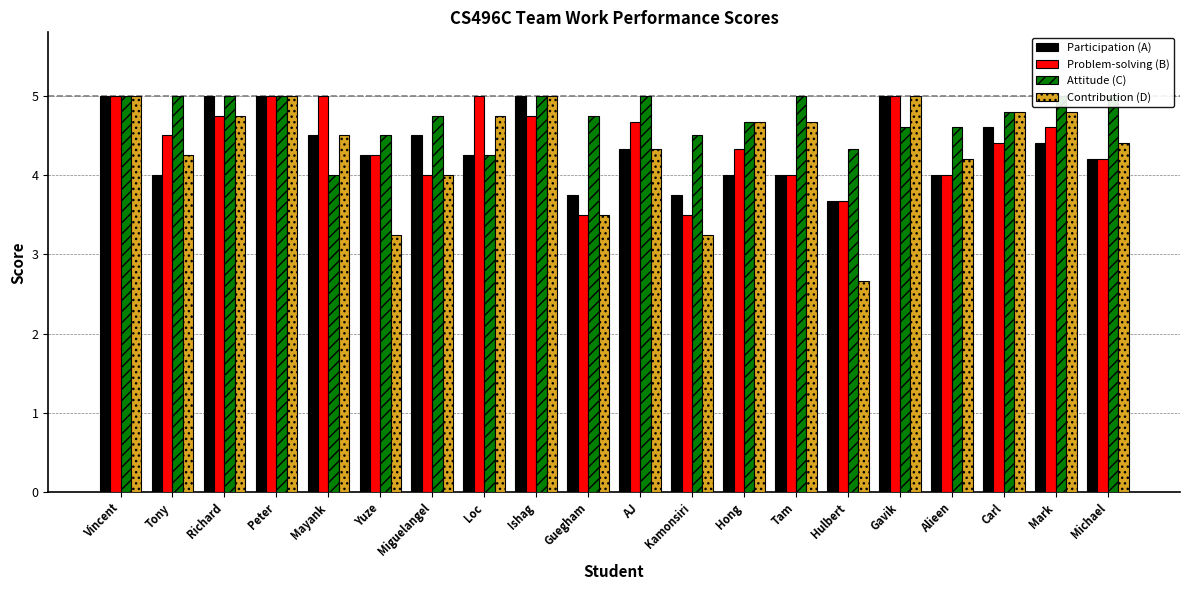

Are the bars horizontal?

No